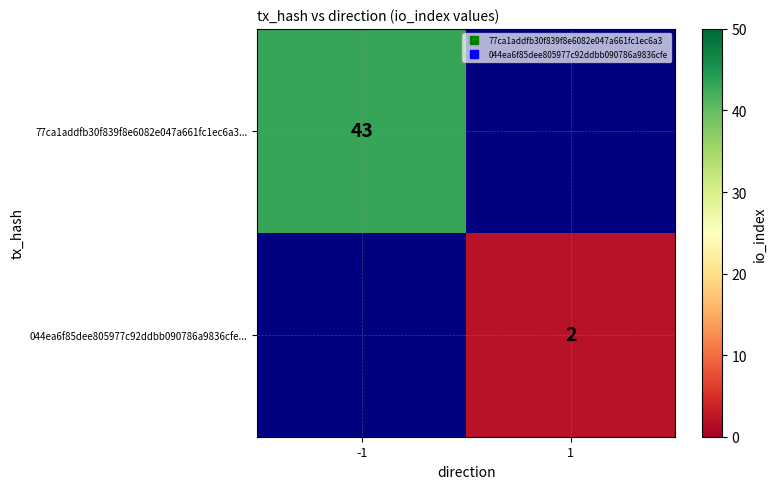

List the series in order of their peak value, highest first.

77ca1addfb30f839f8e6082e047a661fc1ec6a3..., 044ea6f85dee805977c92ddbb090786a9836cfe...